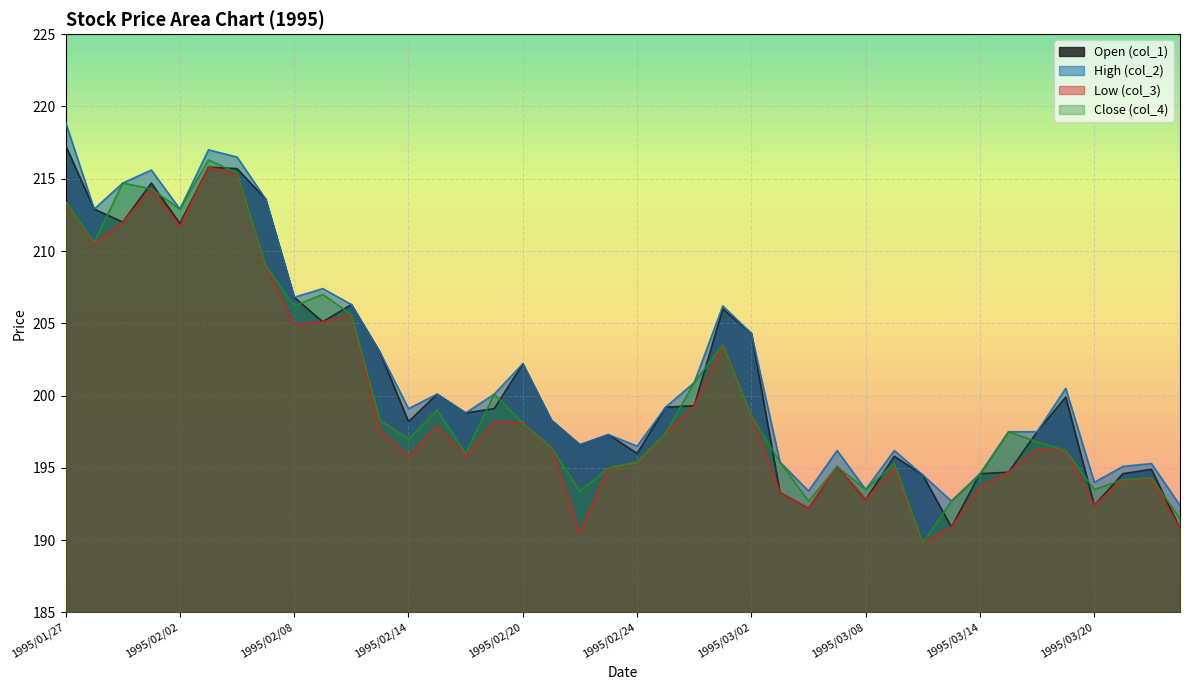

What is the difference between the second highest and second lowest values in the col_2 series?

24.3